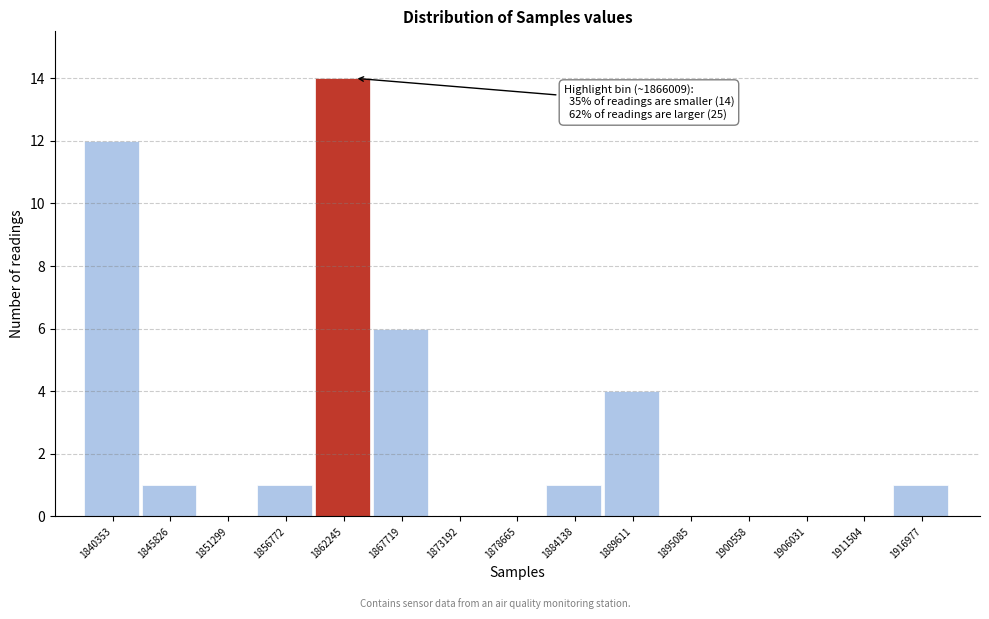

Reading left to right, transcribe all the data shown in this chart.

1840353=12	1845826=1	1851299=0	1856772=1	1862245=14	1867719=6	1873192=0	1878665=0	1884138=1	1889611=4	1895085=0	1900558=0	1906031=0	1911504=0	1916977=1